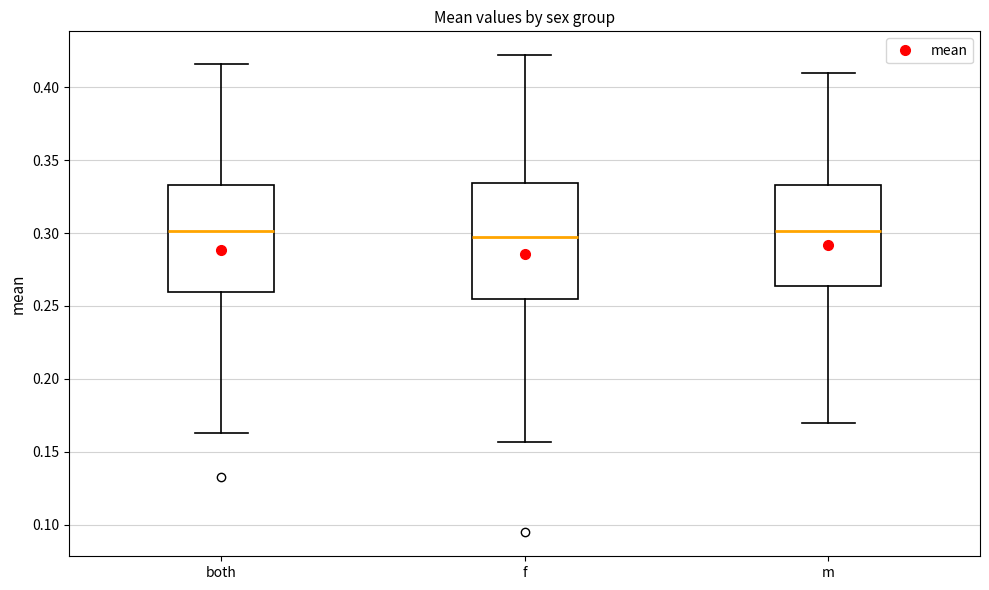

Where does the lower whisker of the box for m end on the y-axis? The values are not printed on the chart, so give them approximately, as read against the axis.

0.170